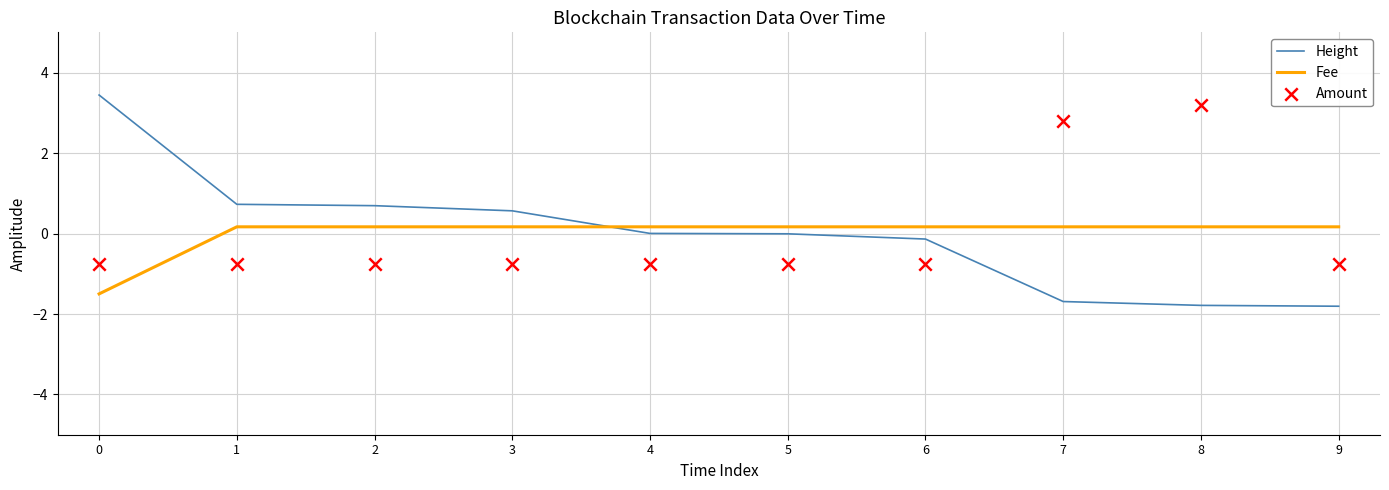

At how many categories does at least one series exceed 0?

10